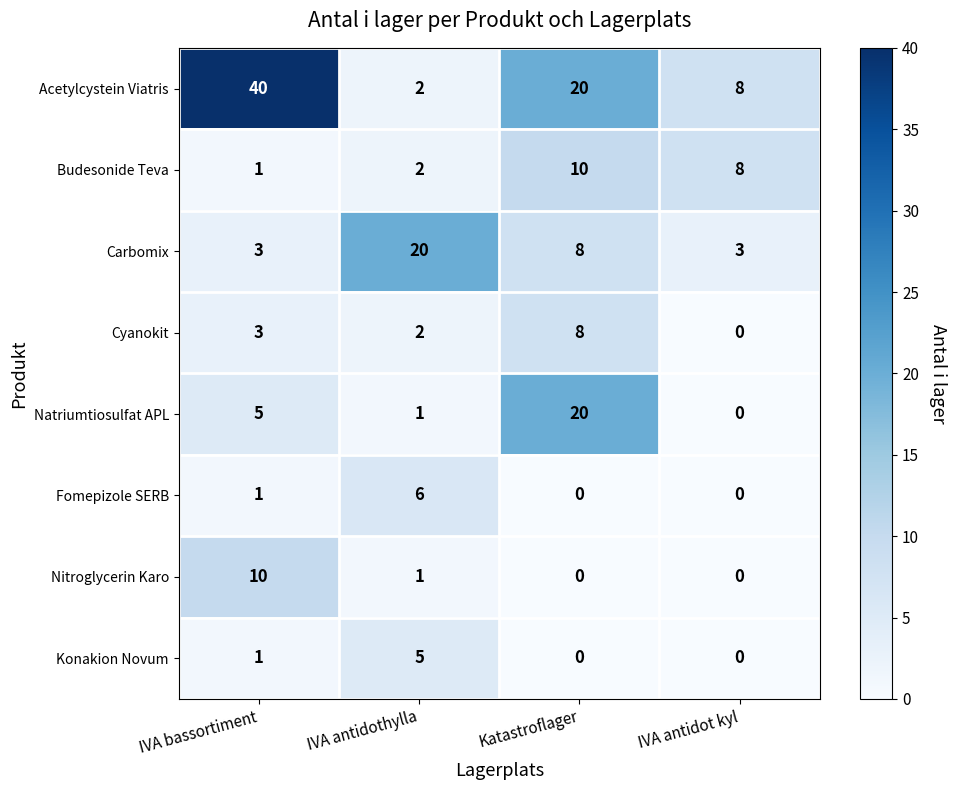

Between IVA antidothylla and IVA antidot kyl, which series saw the biggest shift?

Carbomix